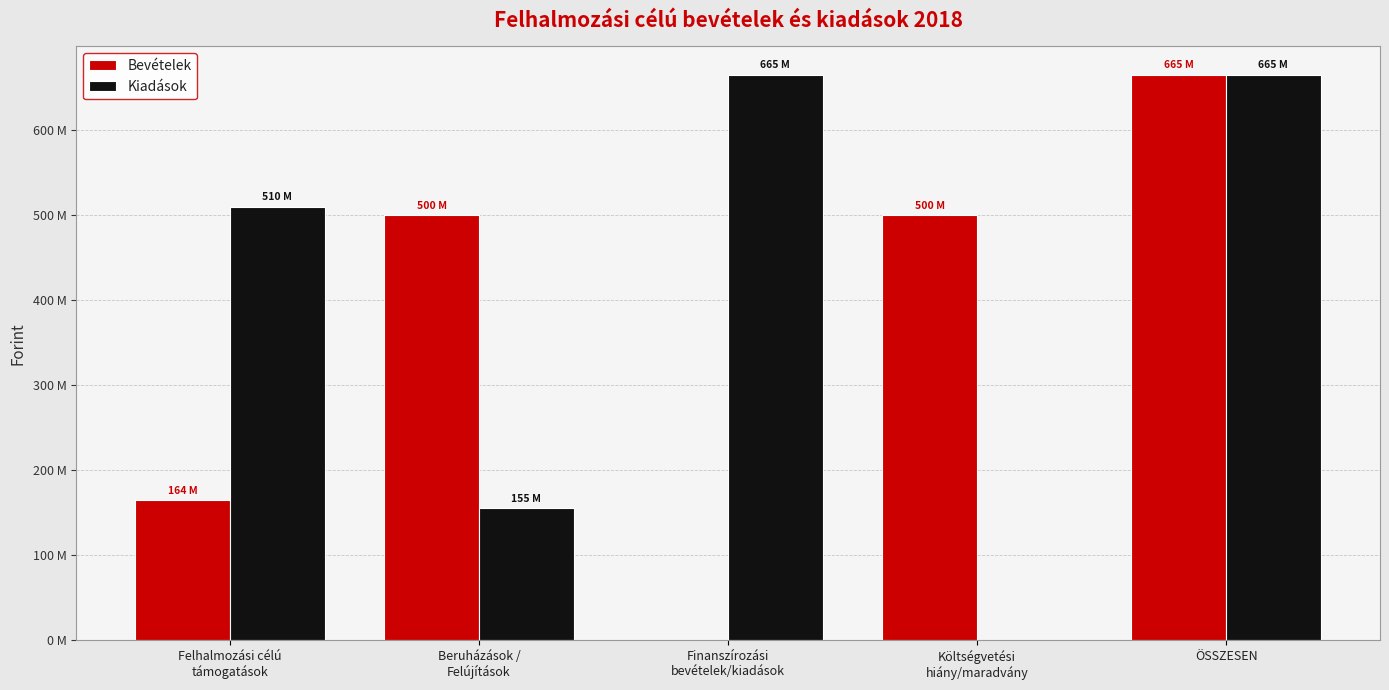

Rank the series at Beruházások /
Felújítások from lowest to highest value.

Kiadások, Bevételek